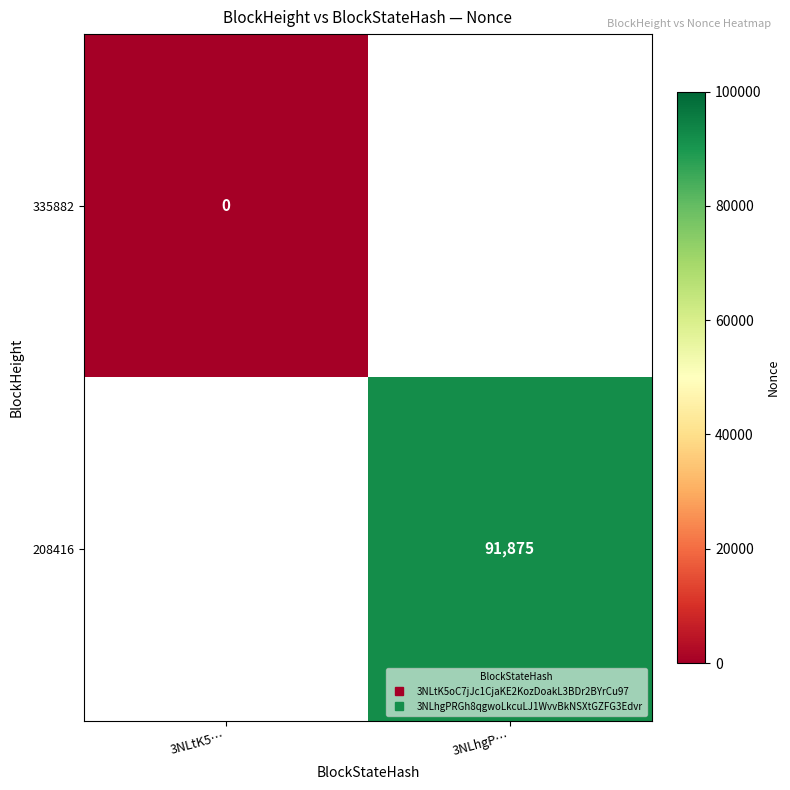

How many series are shown in this chart?

2